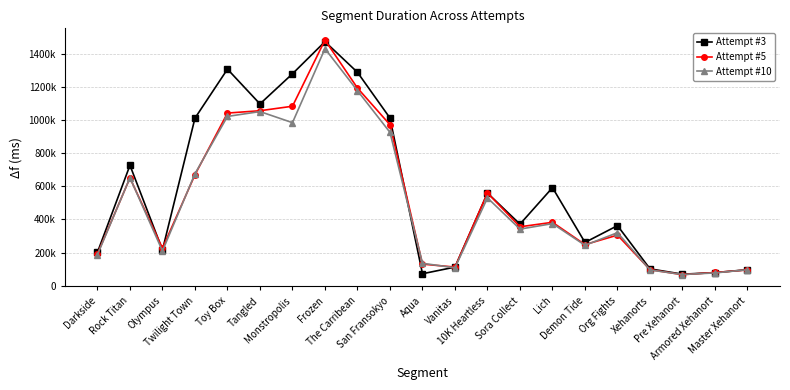

Is the value of Attempt #3 at Rock Titan greater than the value of Attempt #10 at Armored Xehanort?

Yes